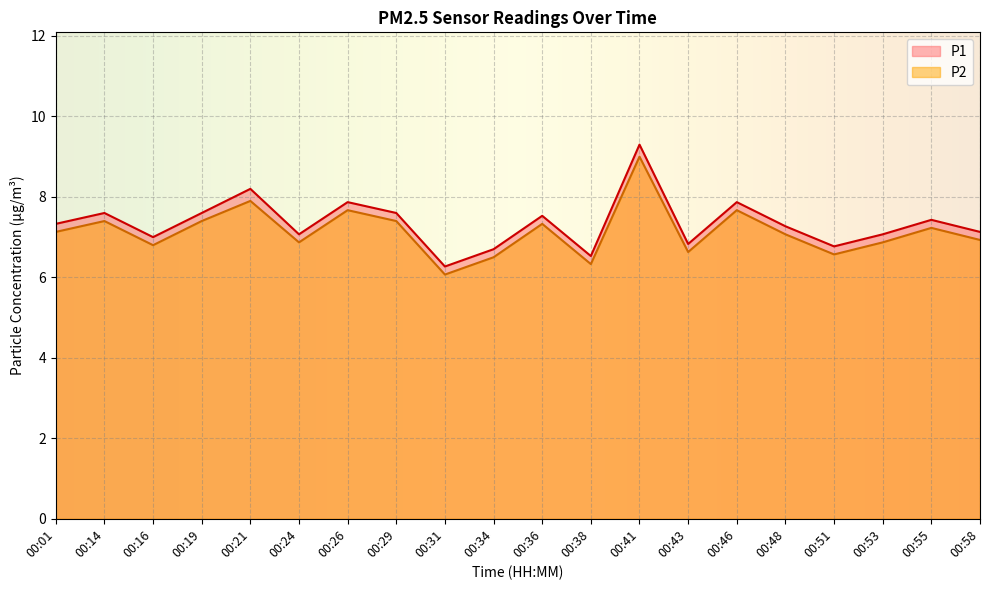

Is it true that P1 equals 7.6 at 00:14?

True